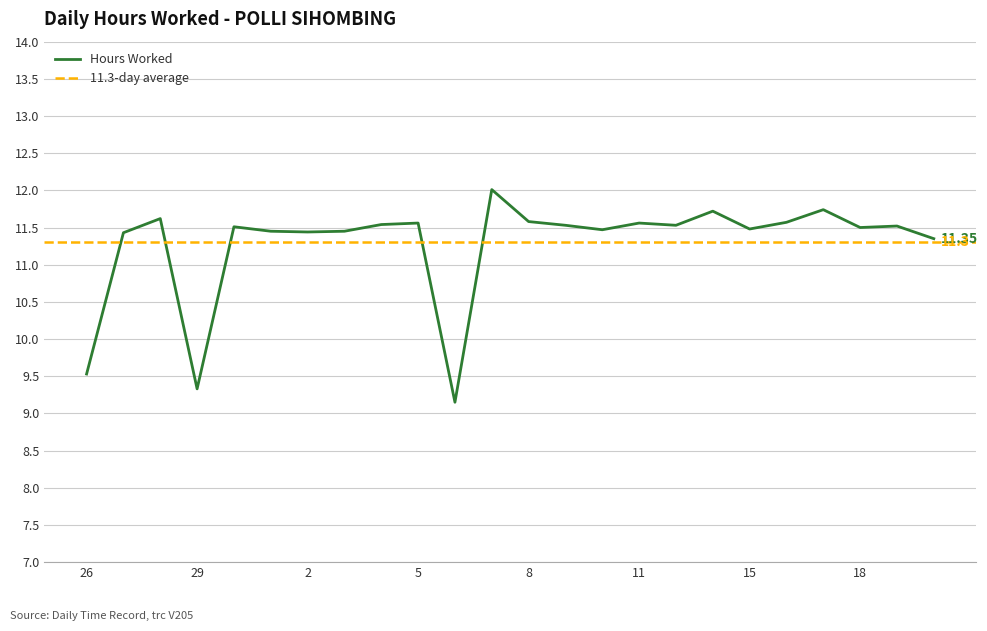

What position from the right is 11?

9